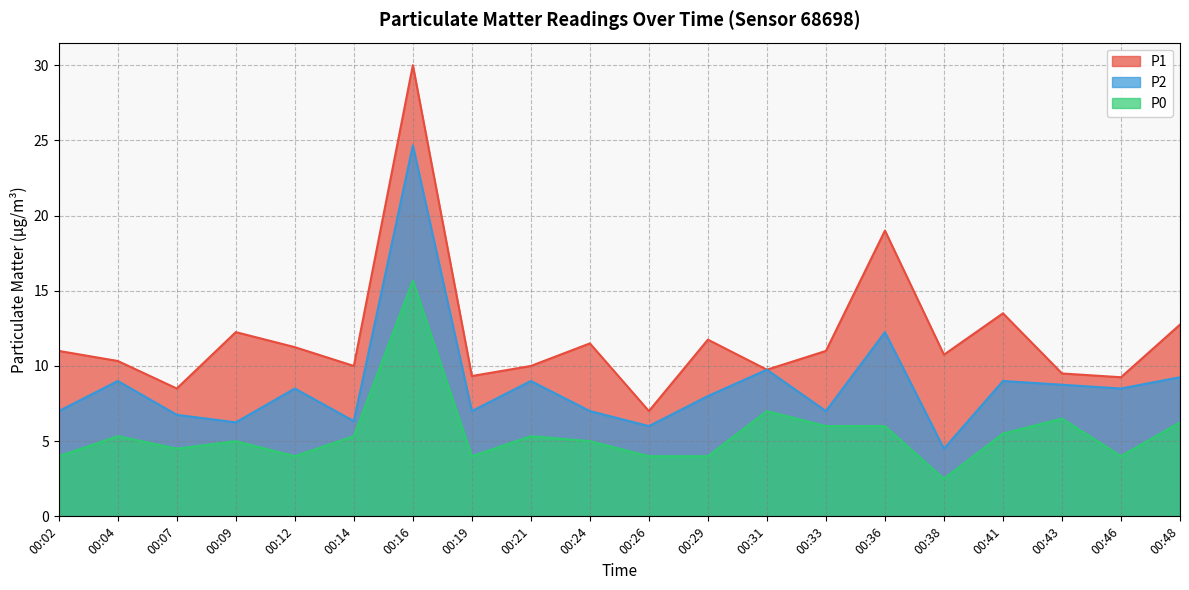

What is the maximum value for P2?

24.7